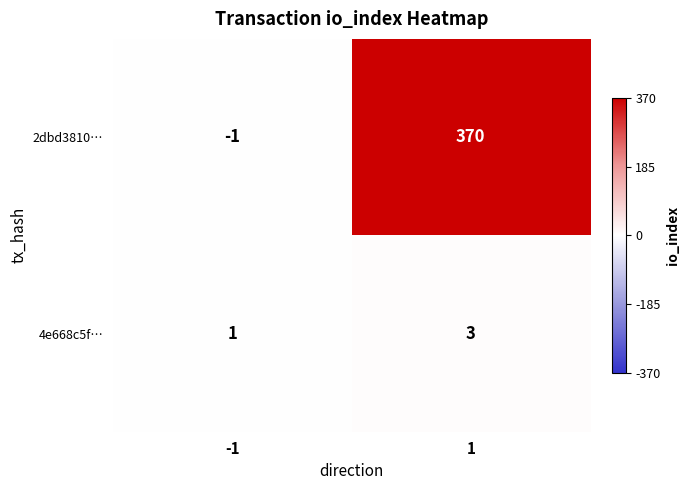

Reading left to right, transcribe all the data shown in this chart.

2dbd3810…: -1	370
4e668c5f…: 1	3